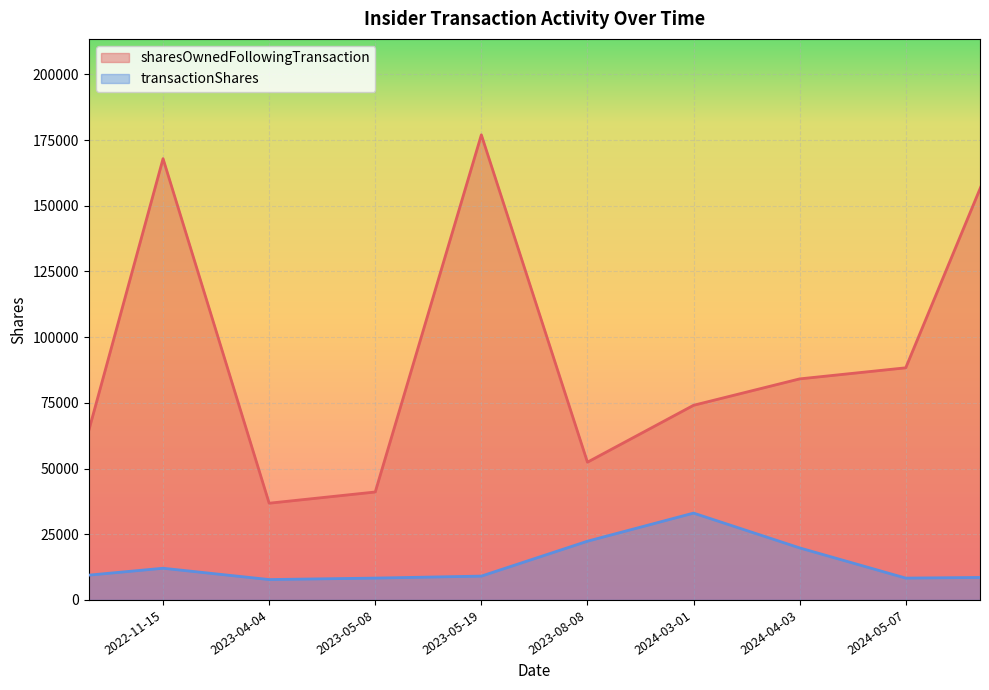

Rank the categories by sharesOwnedFollowingTransaction value from highest to lowest.

2024-05-23, 2023-05-19, 2022-11-15, 2024-05-07, 2024-04-03, 2024-03-01, 2023-08-08, 2023-05-08, 2023-04-04, 2022-05-05